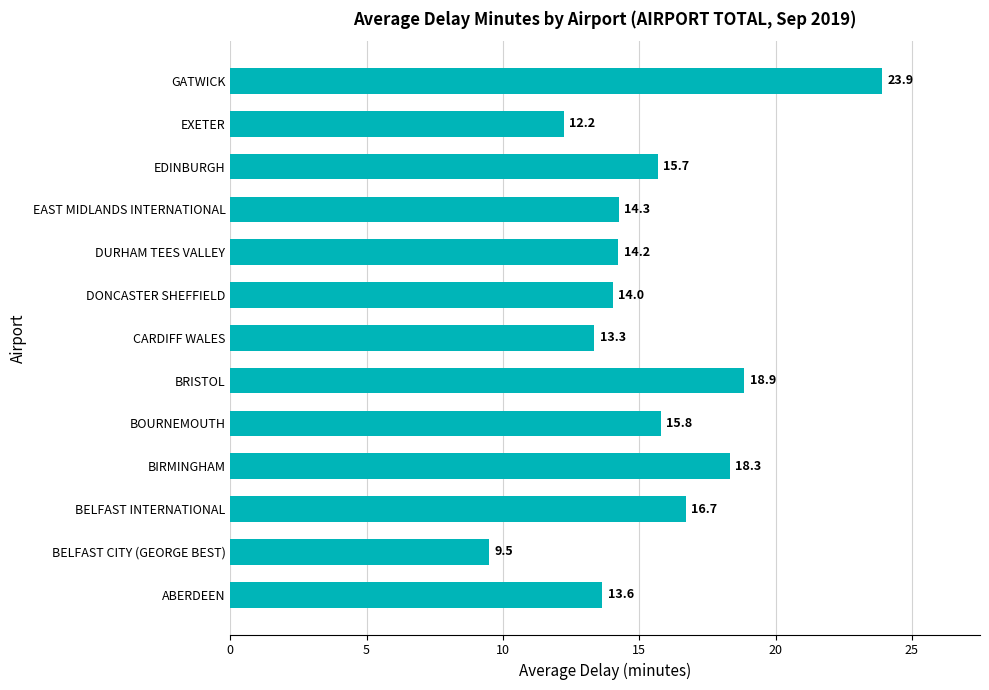

Is it true that the value at BOURNEMOUTH is 15.8?

True